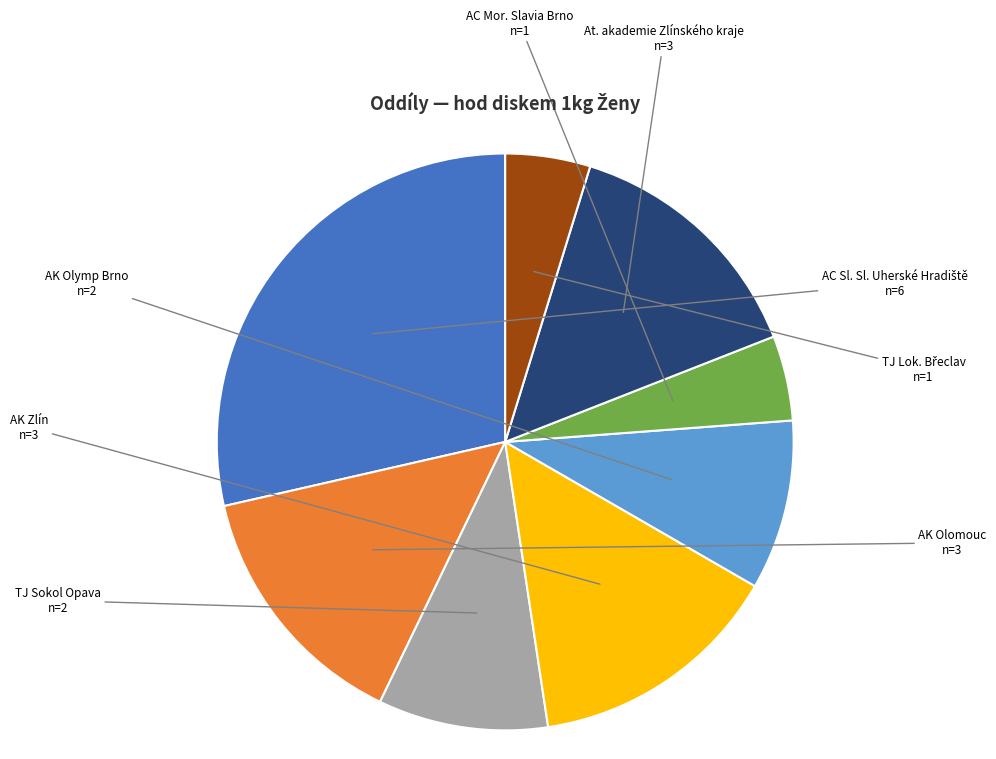

Does any single category account for the majority?

No